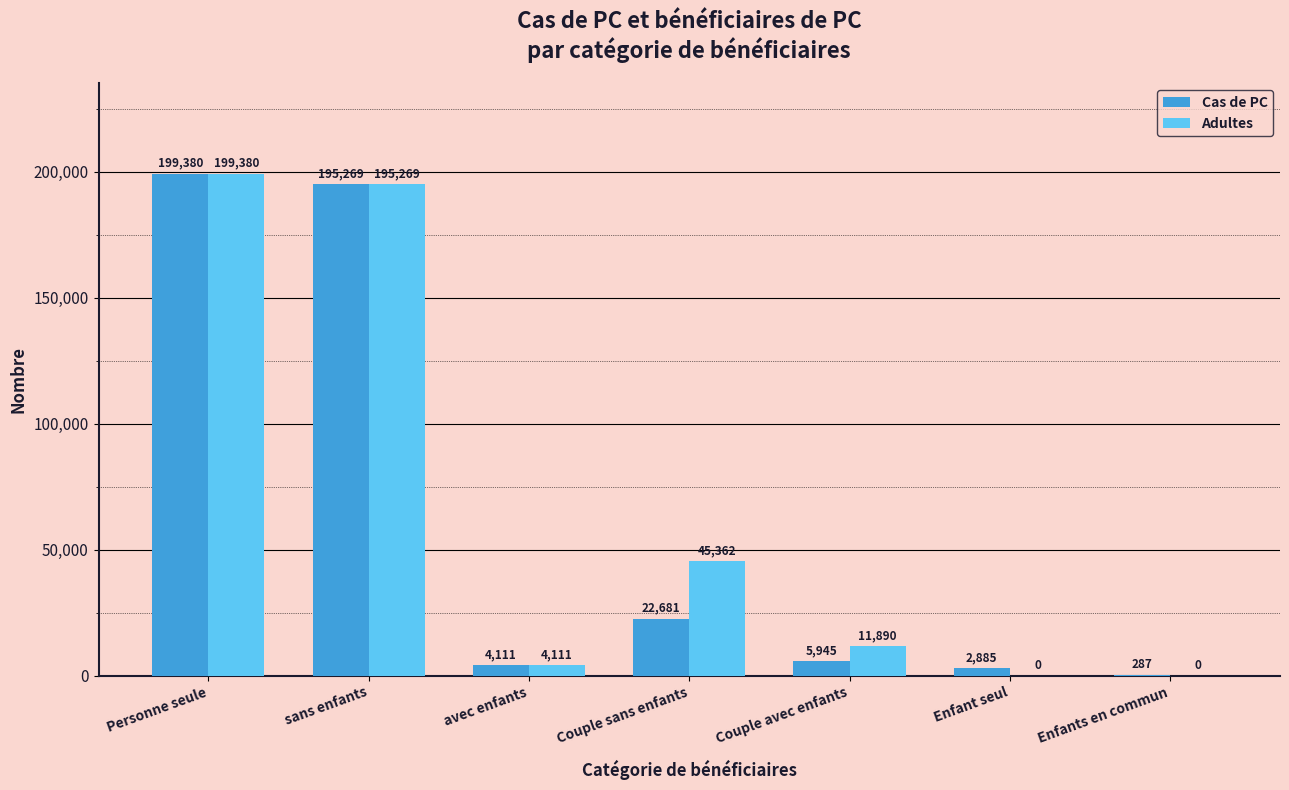

At which category does the chart reach its peak across all series?

Personne seule